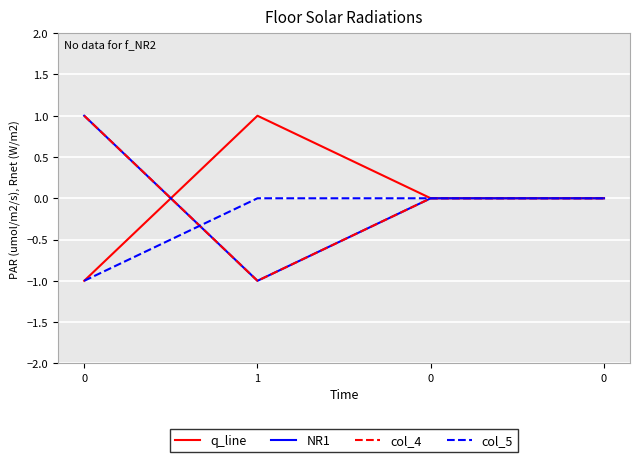

Count the number of data series in this chart.

4